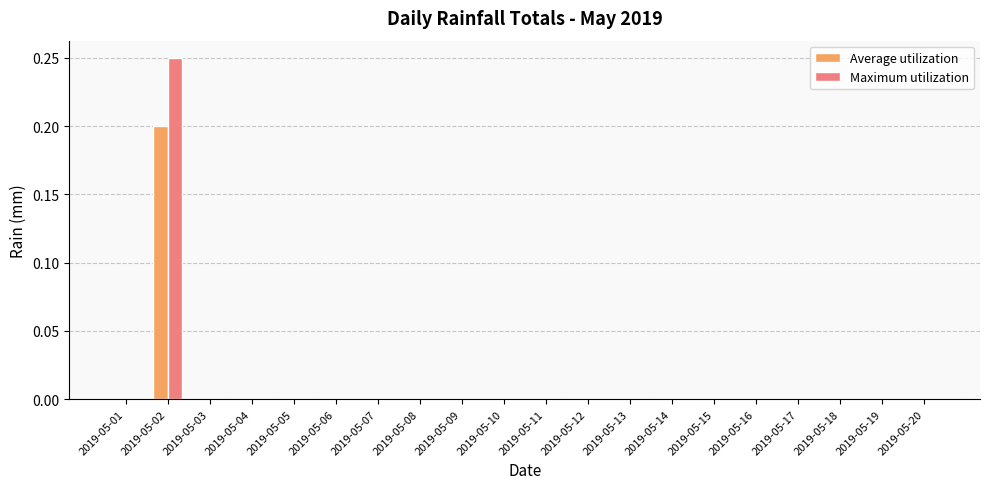

Count the number of data series in this chart.

2